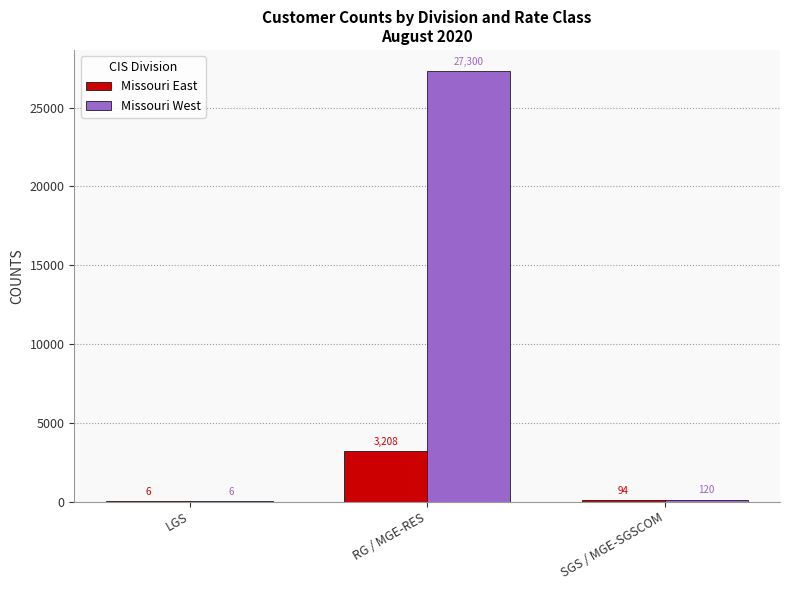

What is the approximate value of Missouri East at SGS / MGE-SGSCOM?

94